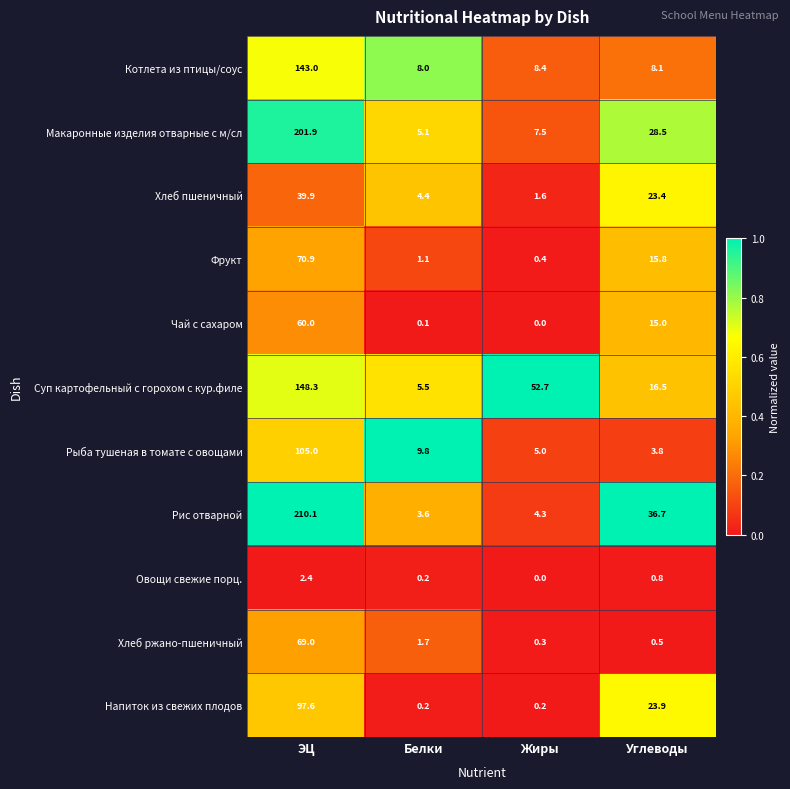

What is the difference between the highest and lowest values at Углеводы?

36.2